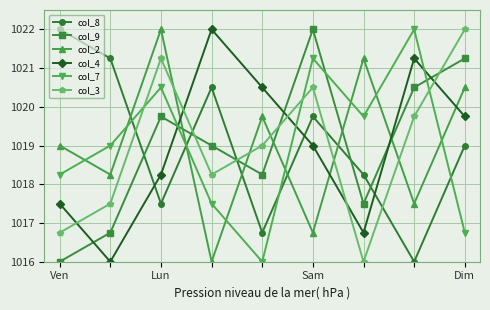

What is the difference between the maximum and minimum values in the col_4 series?

6.0